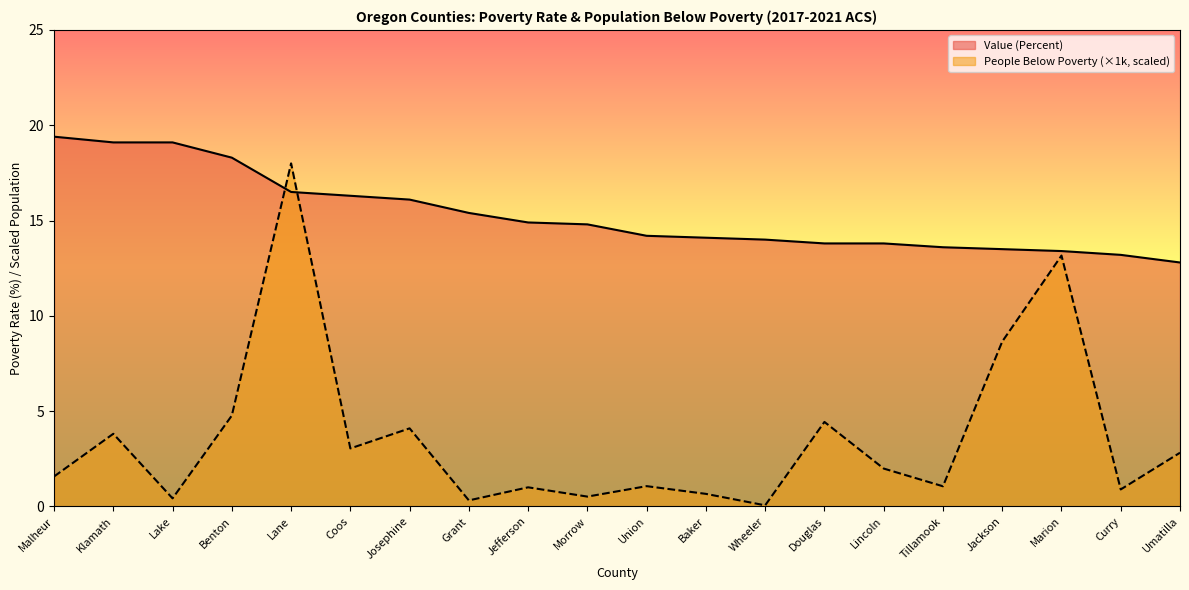

What is the spread (max minus min) of values at Douglas?

9.4